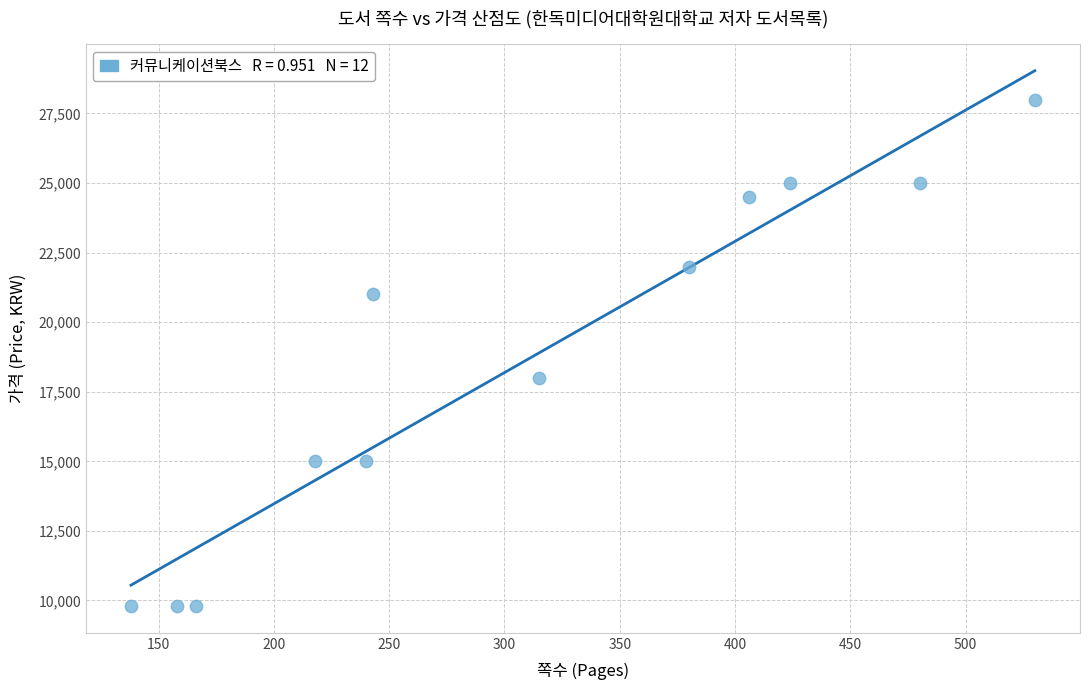

What is the average Y value?

18575